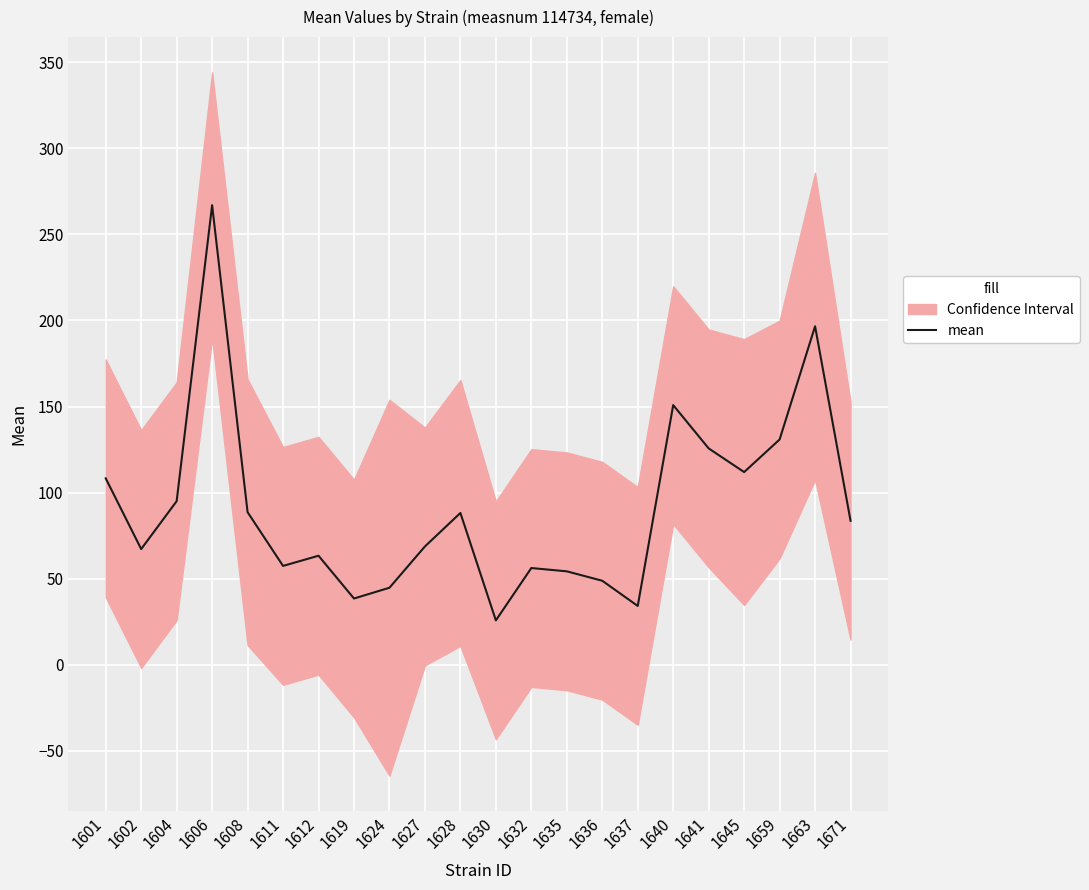

What is the greatest value displayed?

266.9